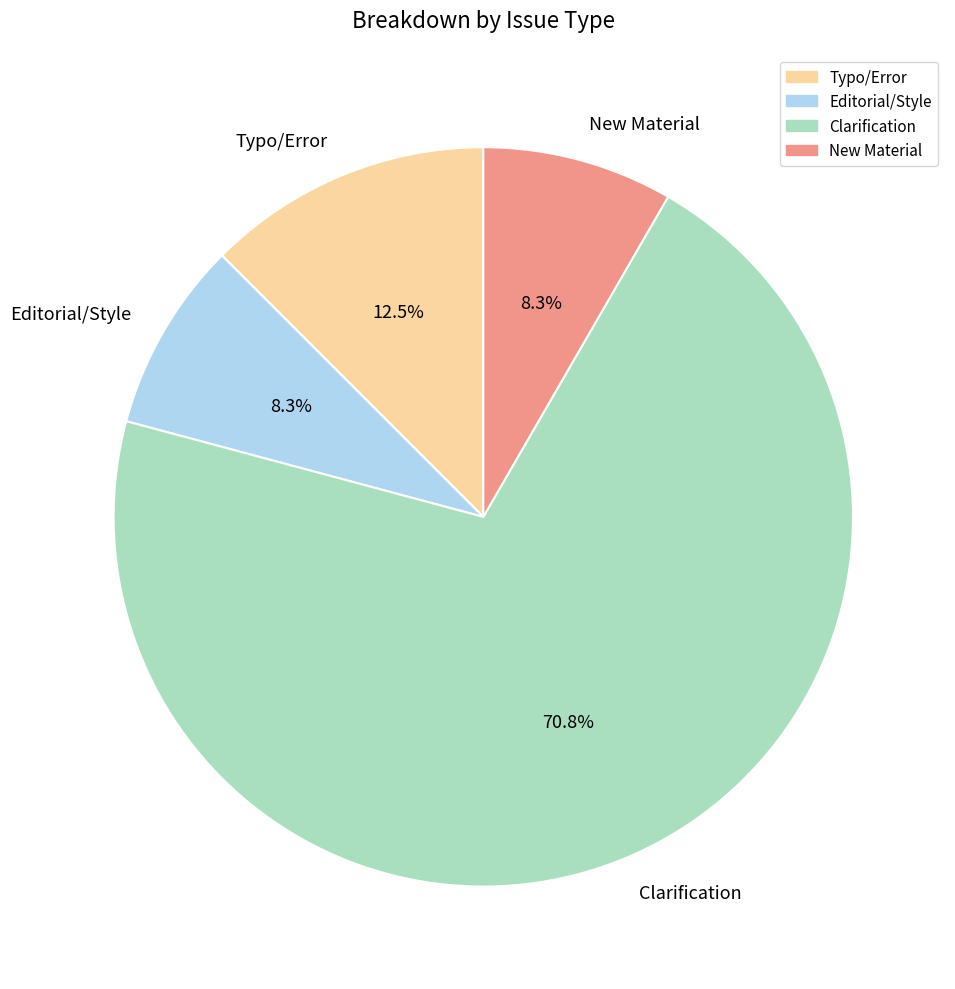

Is there any slice that represents more than half of the pie?

Yes